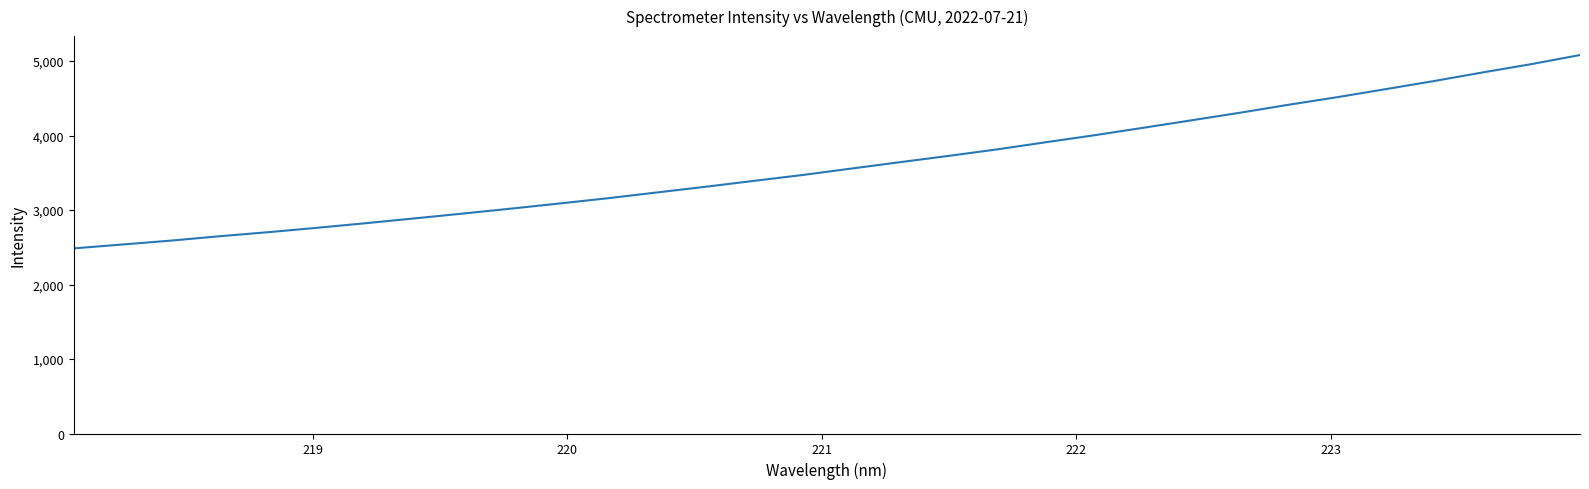

What is the difference between the maximum and minimum values?

2595.3